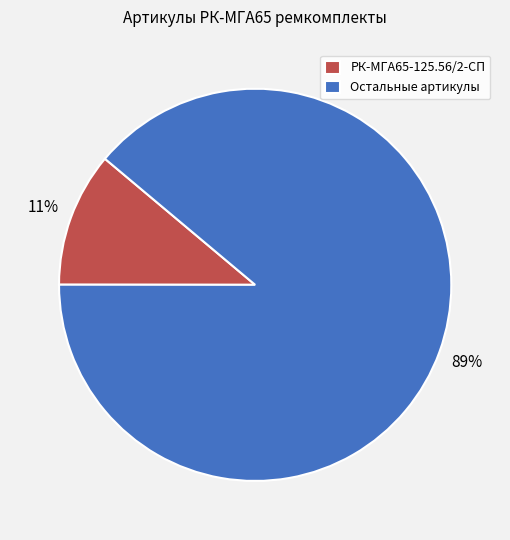

How many slices are in this pie chart?

2